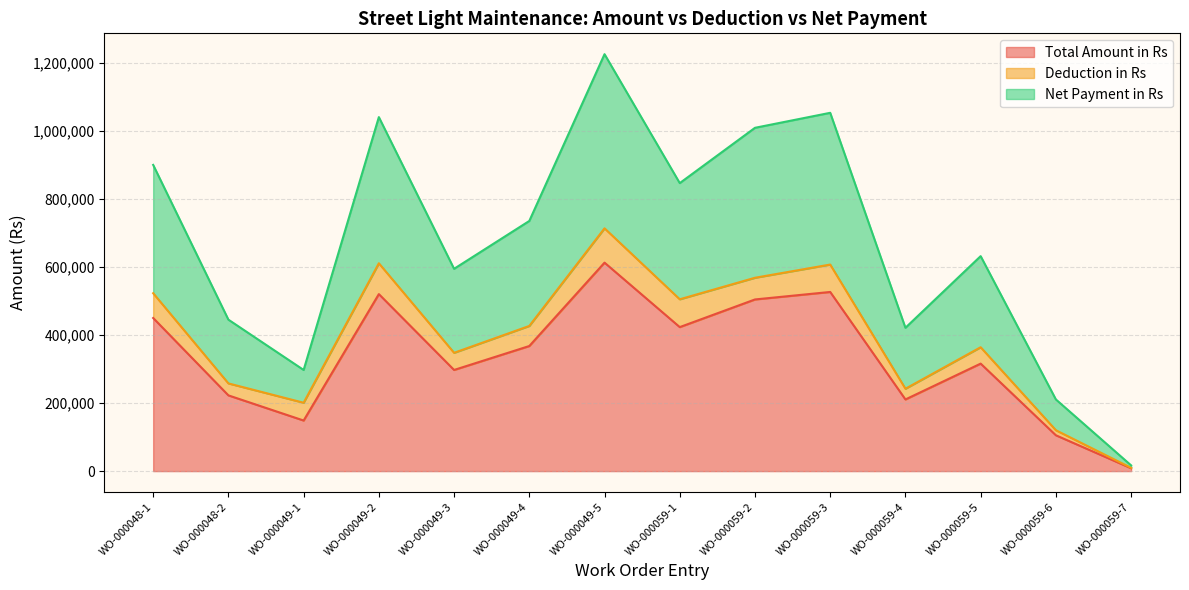

True or false: Total Amount in Rs has a value of 68792 at WO-000059-5.

False